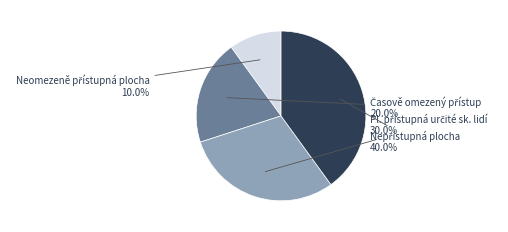

Does any single category account for the majority?

No